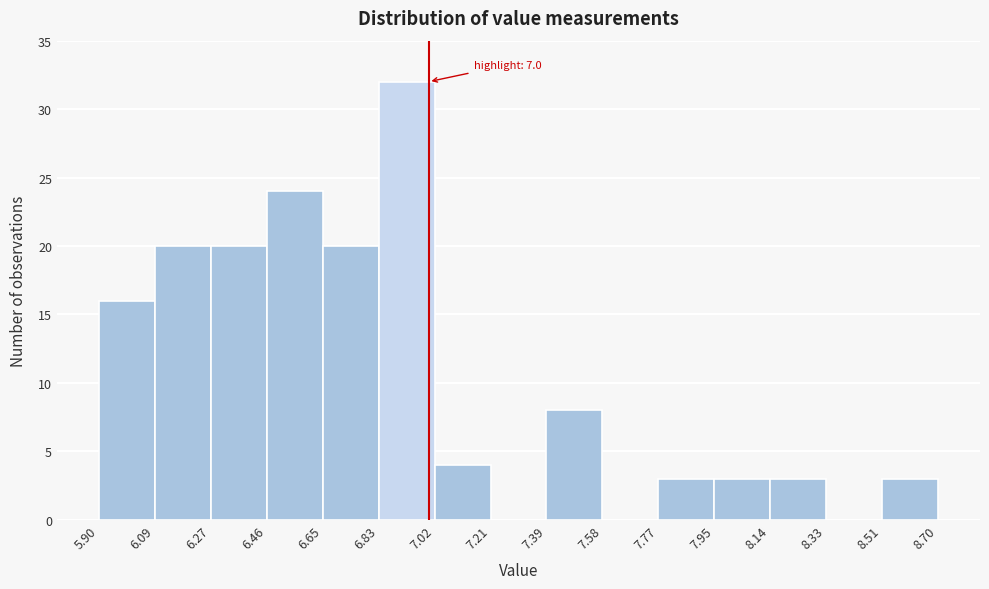

Which range on the x-axis has the tallest bar?

6.83 to 7.02